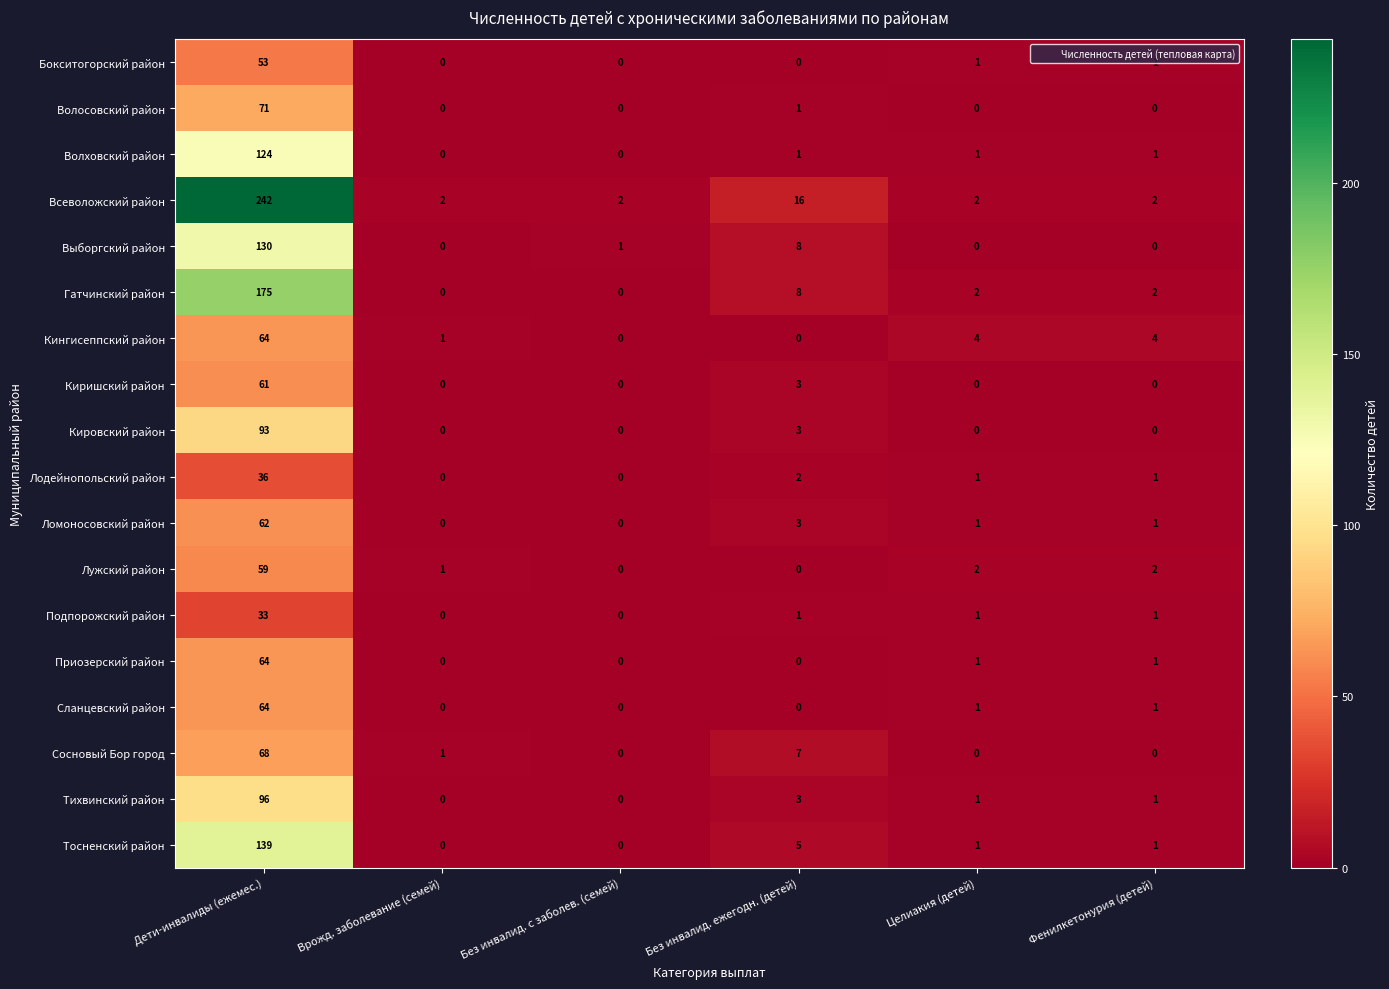

What is the difference between the Кингисеппский район values at Фенилкетонурия (детей) and Врожд. заболевание (семей)?

3